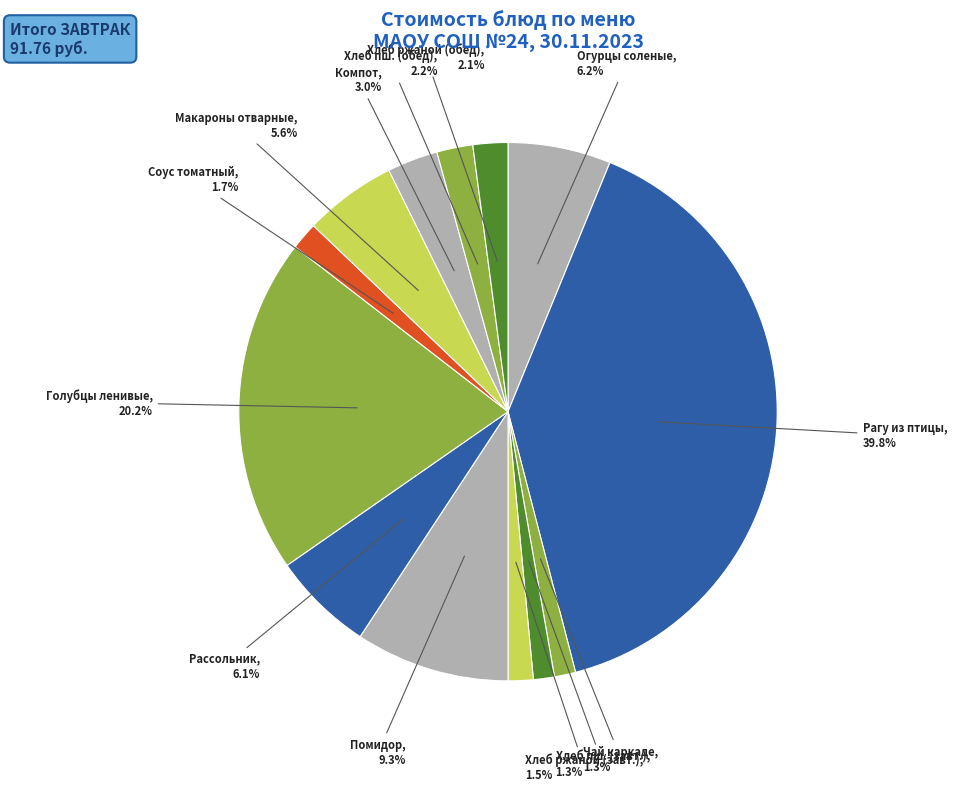

Count the number of slices in the pie.

13